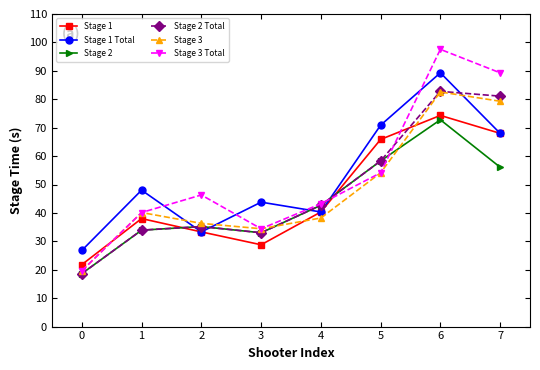

Read the Stage 2 value at 4.

42.7